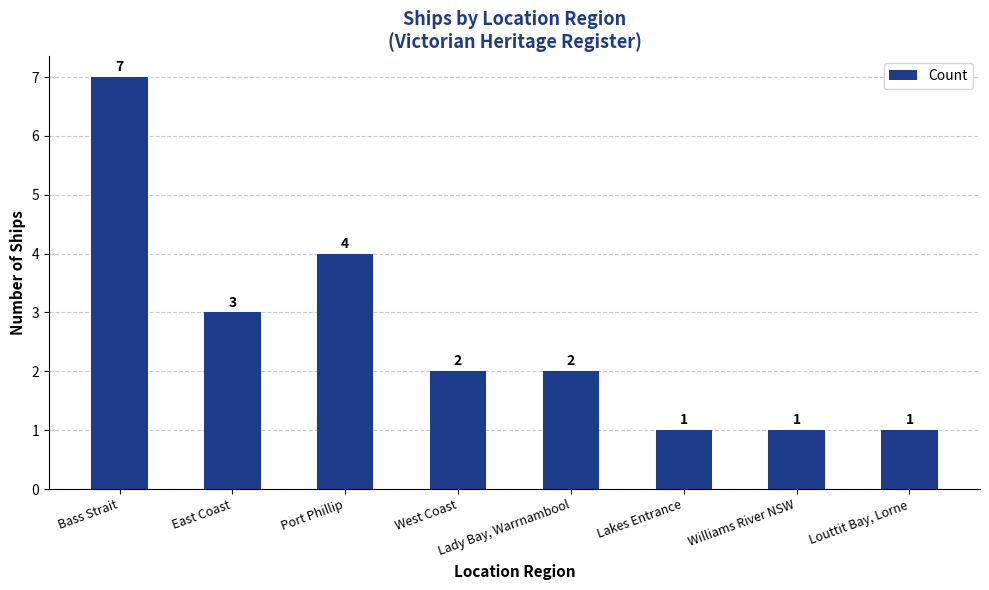

What is the minimum value shown in the chart?

1